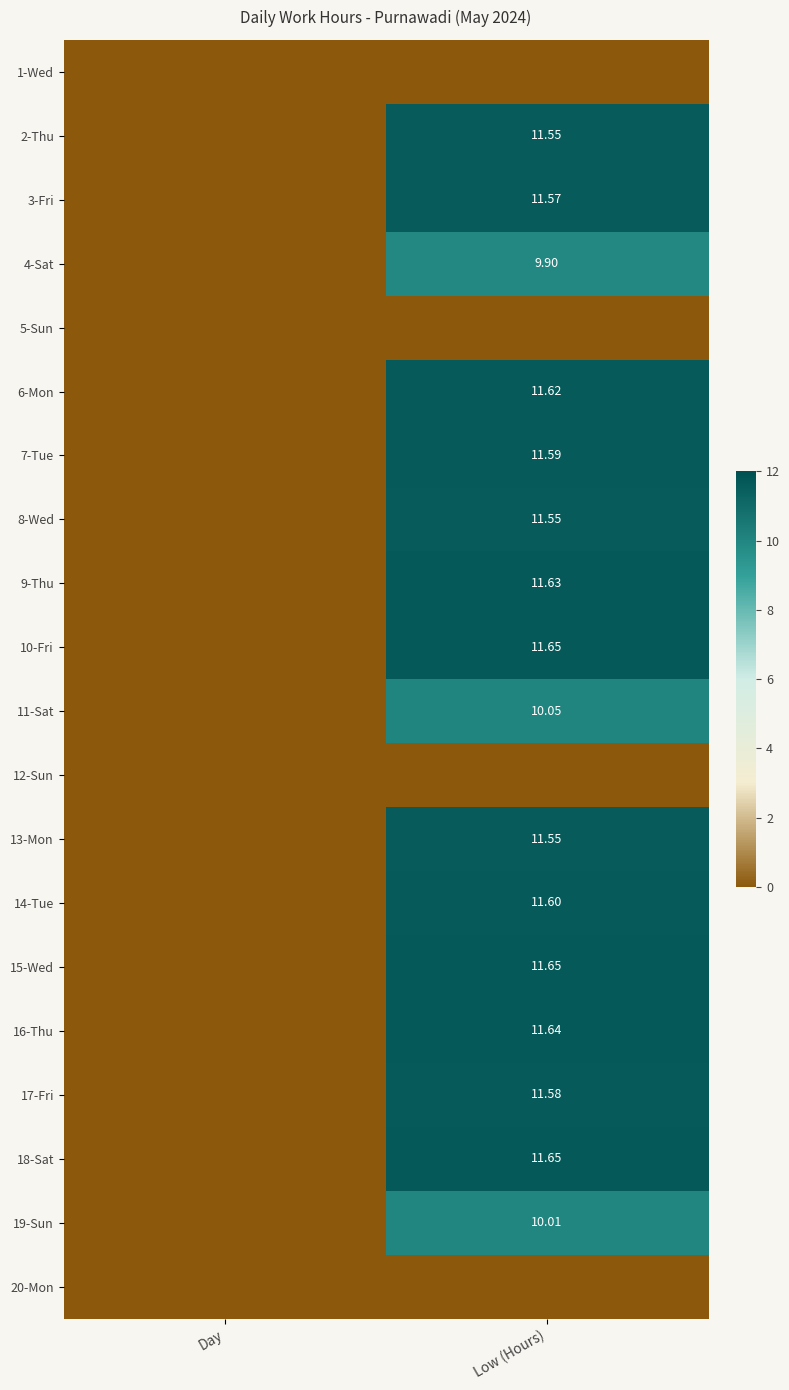

Is the value of 9-Thu at Low (Hours) greater than the value of 15-Wed at Low (Hours)?

No